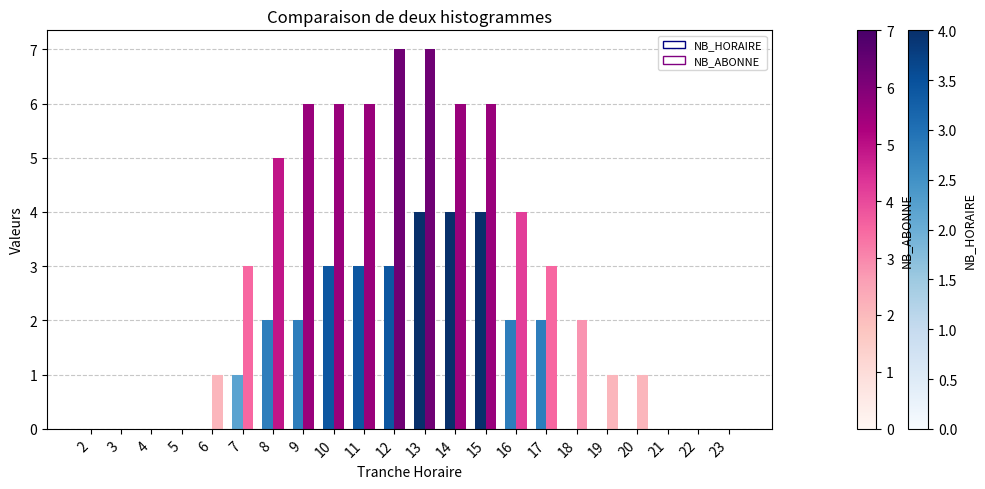

What is the greatest value displayed?

7